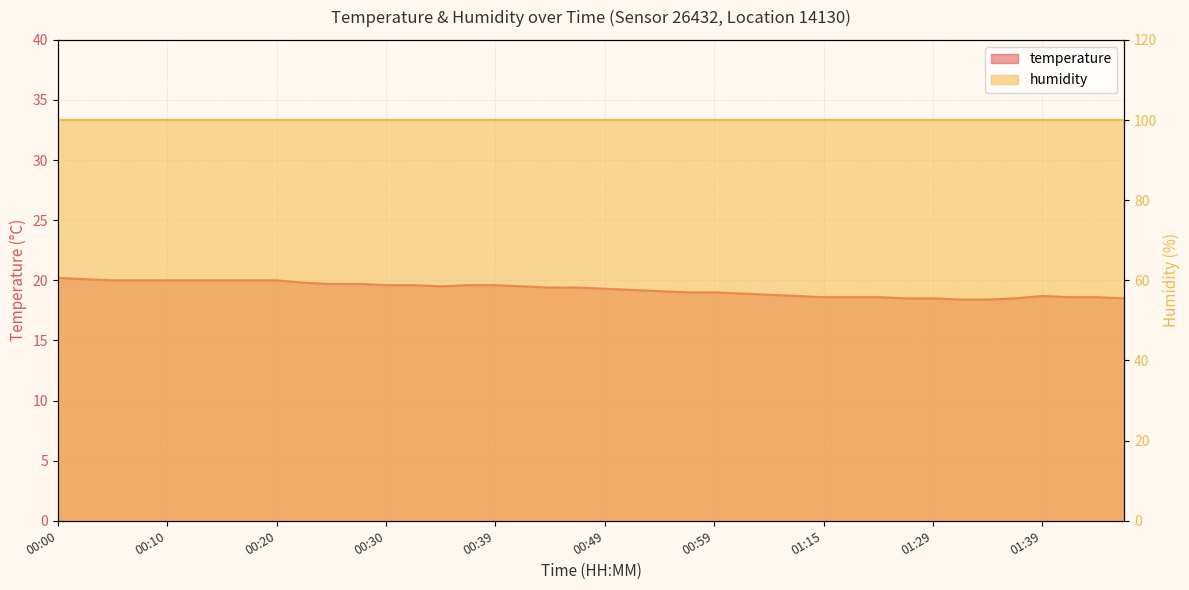

What is the difference between the maximum and minimum values?

1.8